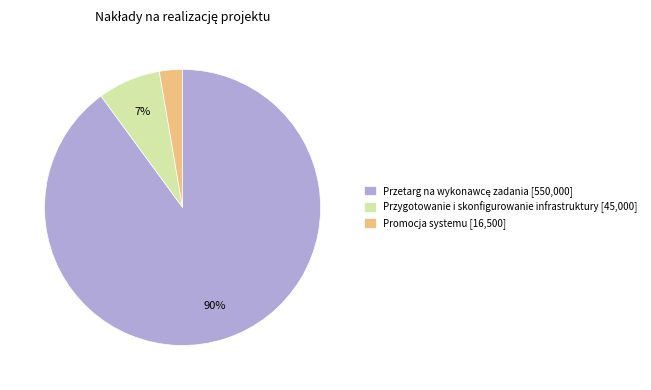

To the nearest percent, what is the average slice percentage?

33%